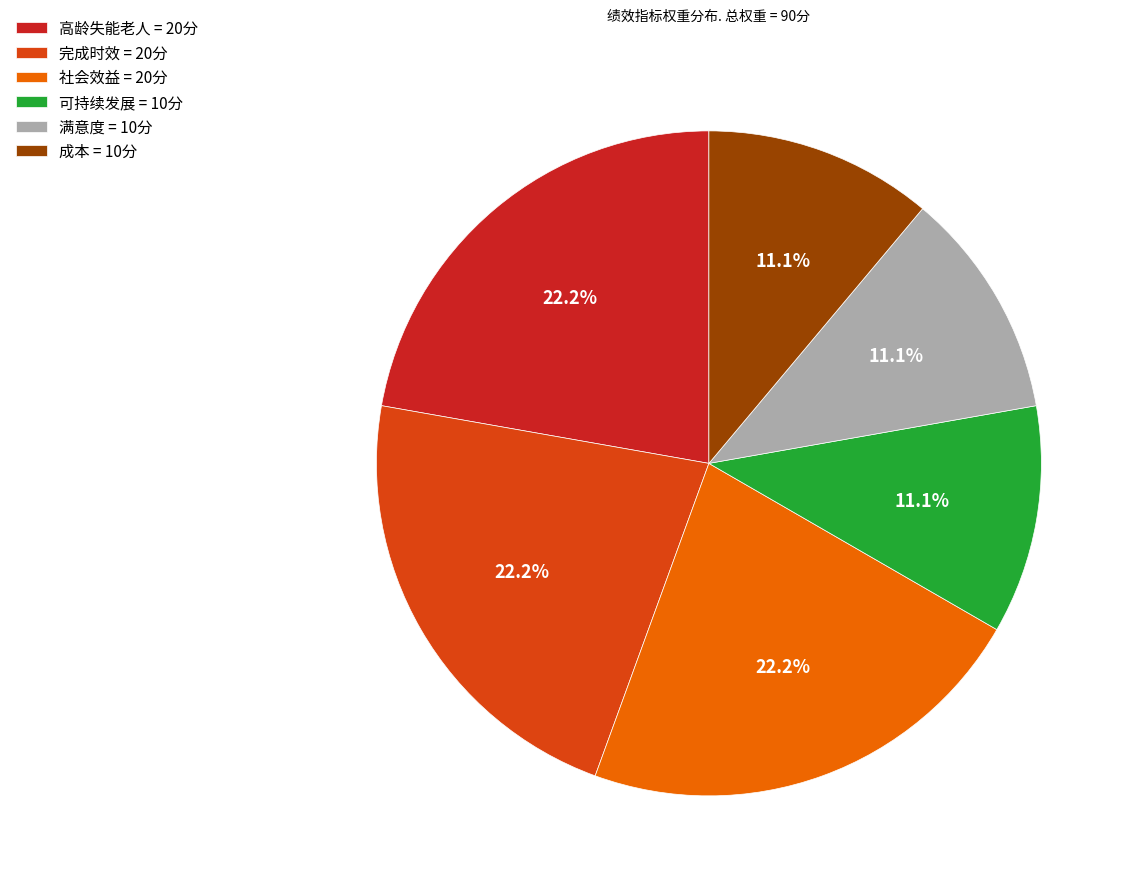

To the nearest percent, what percentage of the pie is 社会效益?

22%